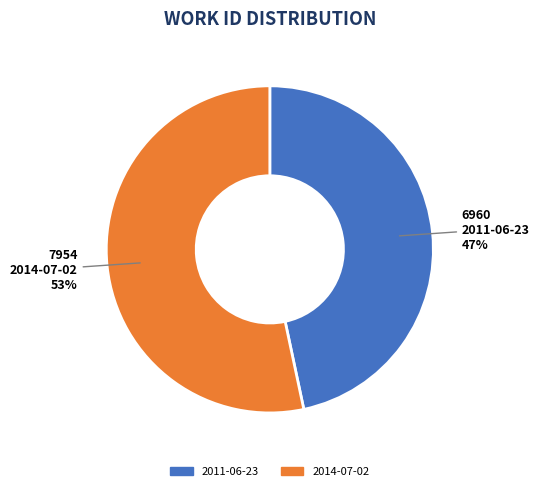

To the nearest percent, what is the combined percentage of 2014-07-02 and 2011-06-23?

100%